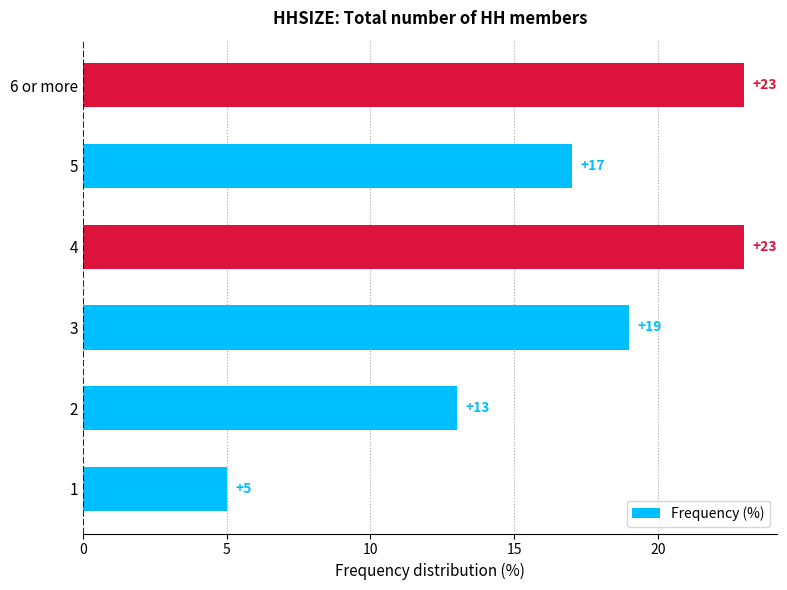

How many distinct data groups are displayed?

1